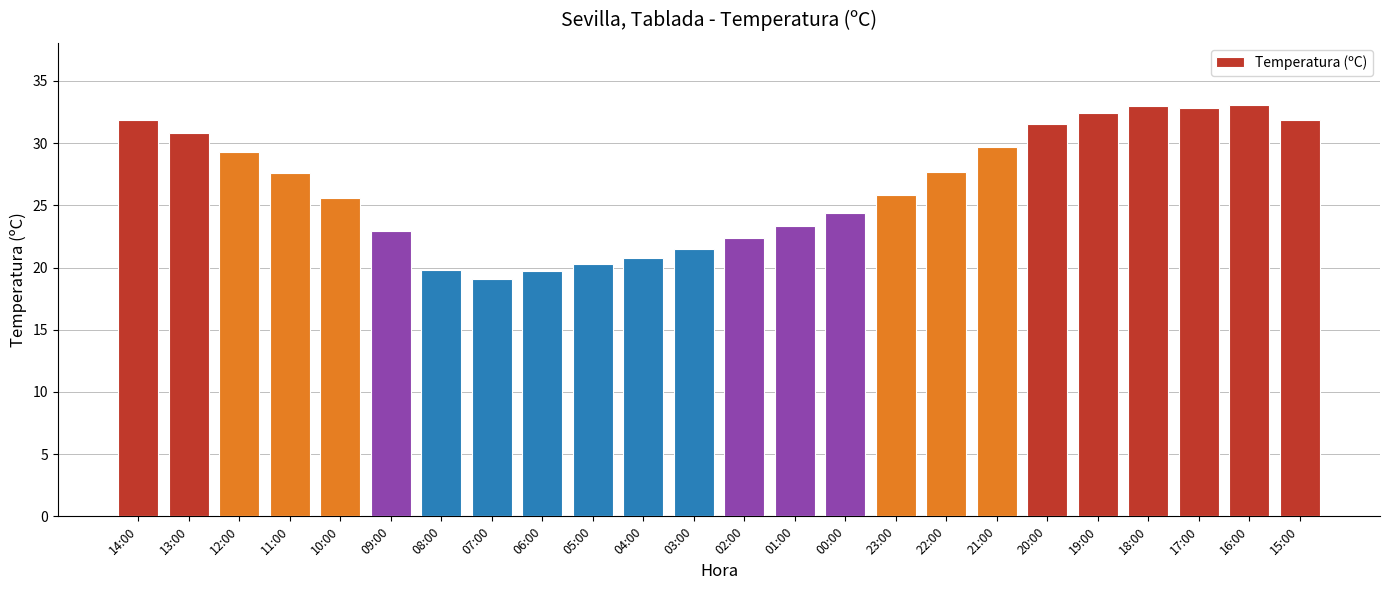

What is the difference between the maximum and minimum values?

14.0